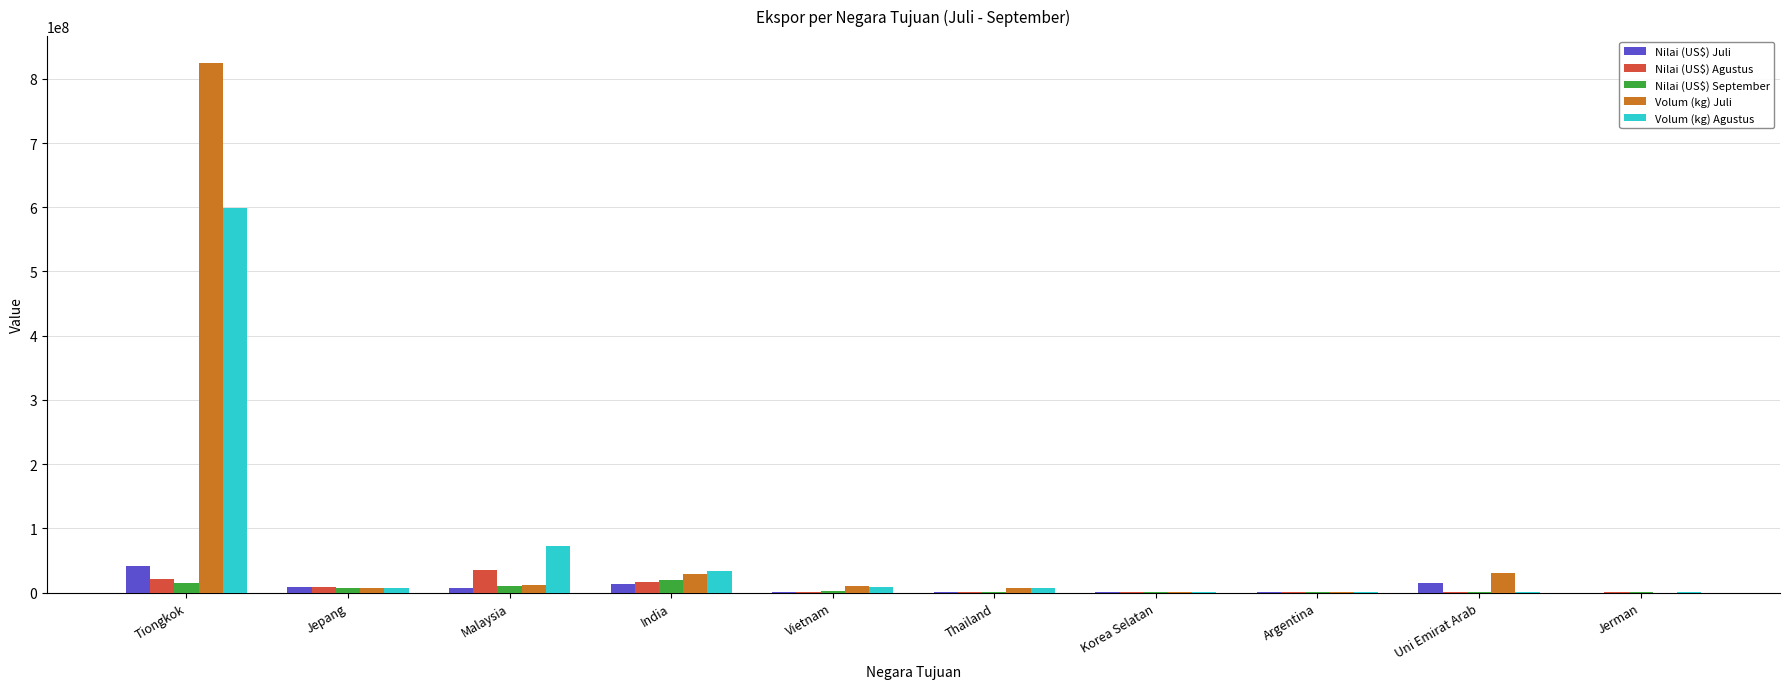

How many categories are shown in the chart?

10